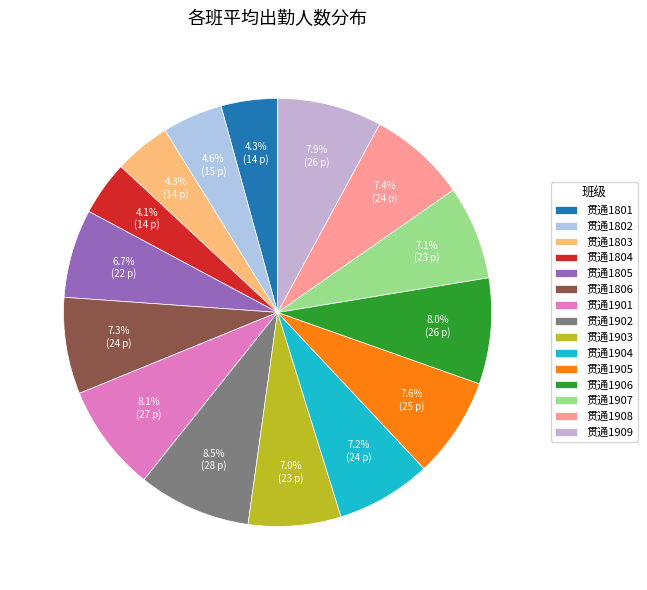

How many segments does this pie chart have?

15